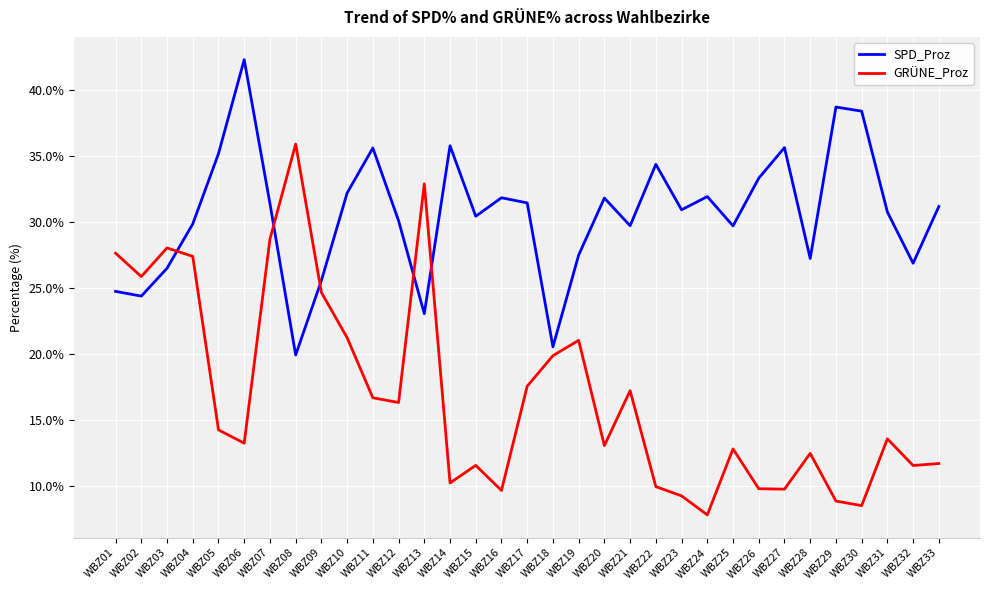

At how many categories does at least one series exceed 34?

9